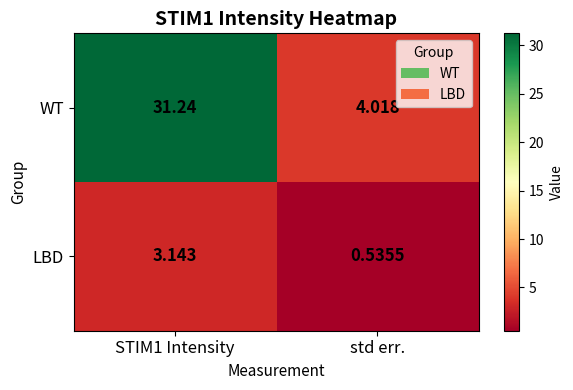

Between STIM1 Intensity and std err., which series saw the biggest shift?

WT